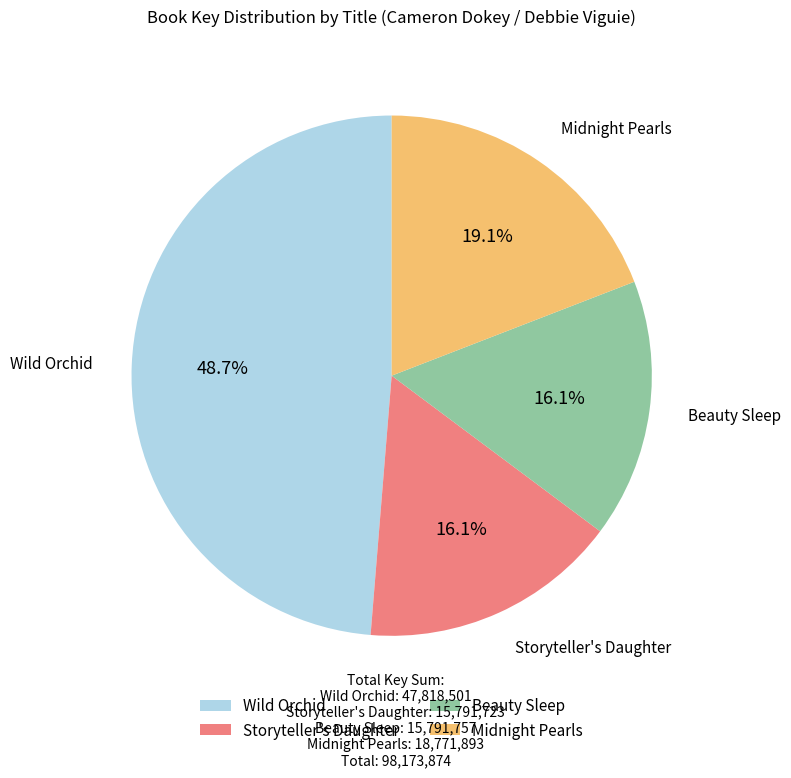

To the nearest percent, what percentage of the pie is Midnight Pearls?

19%